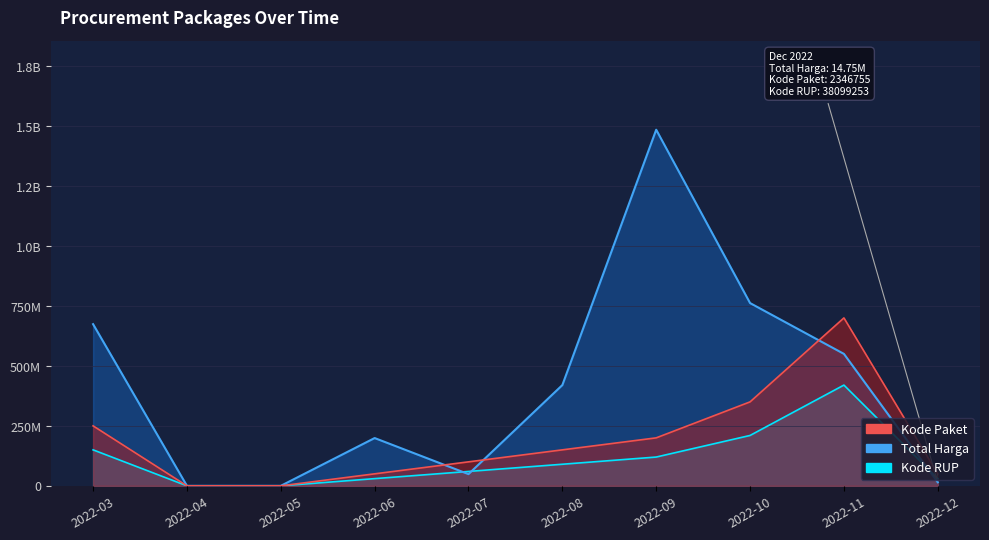

The value of Kode Paket at 2022-11 is 131571. True or false?

False